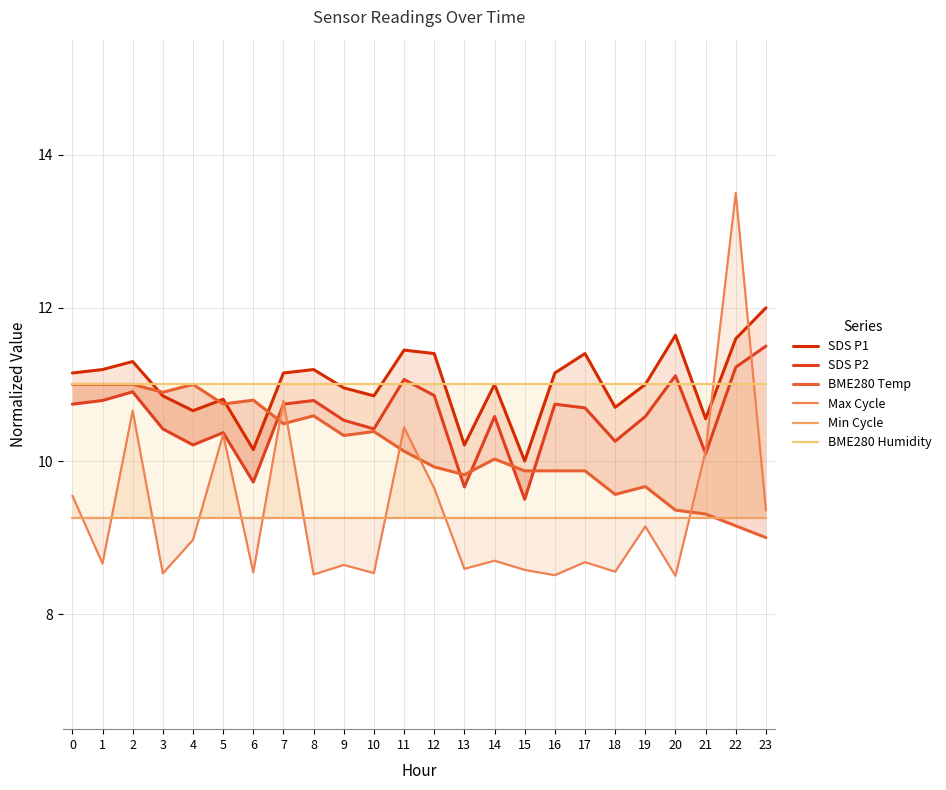

Which category has the highest value across all series?

22